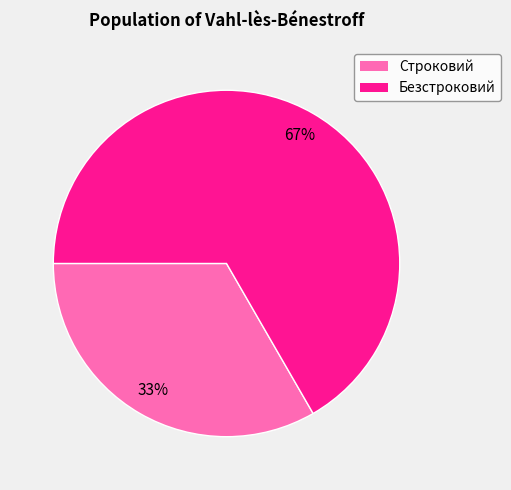

To the nearest percent, what is the combined percentage of Безстроковий and Строковий?

100%